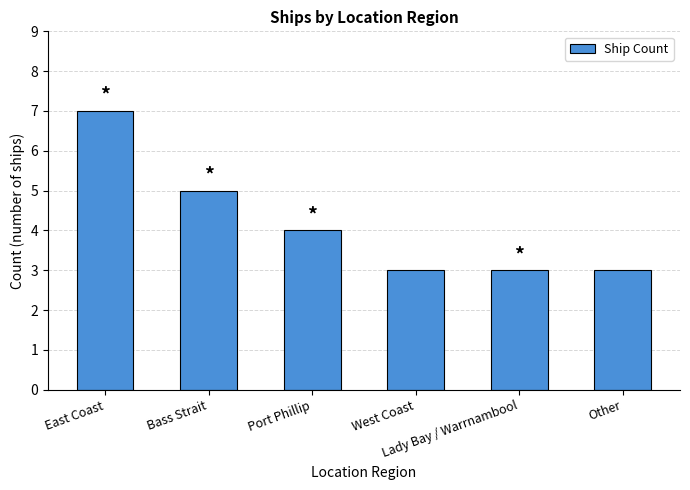

What is the sum of all values?

25